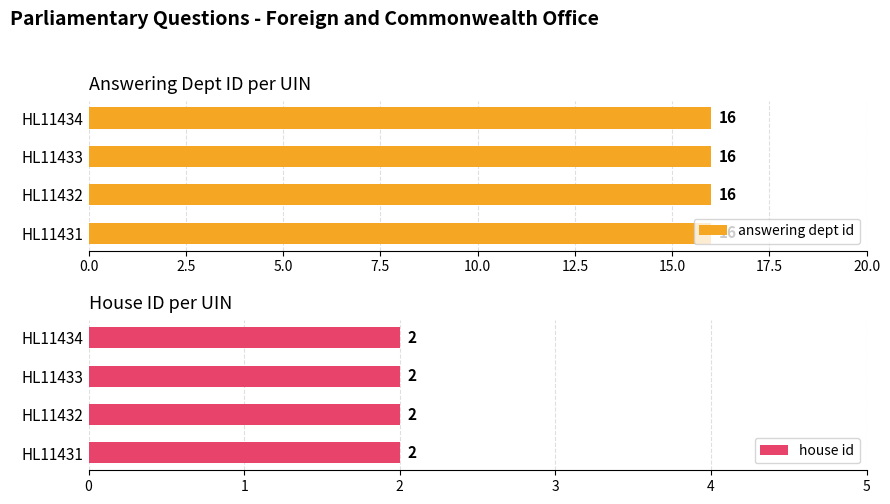

List the labels in order of answering dept id value, largest first.

HL11431, HL11432, HL11433, HL11434